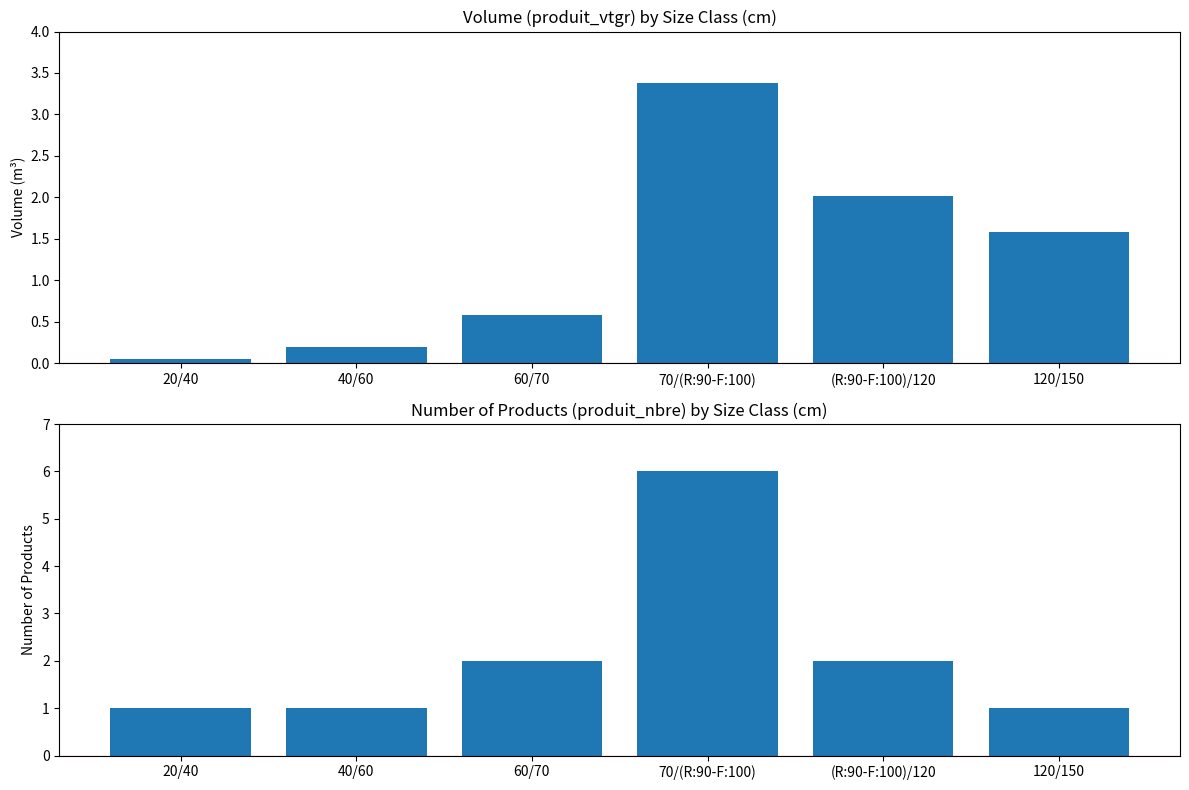

Reading left to right, transcribe all the data shown in this chart.

produit_vtgr: 20/40=0.1	40/60=0.2	60/70=0.6	70/(R:90-F:100)=3.4	(R:90-F:100)/120=2.0	120/150=1.6
produit_nbre: 20/40=1.0	40/60=1.0	60/70=2.0	70/(R:90-F:100)=6.0	(R:90-F:100)/120=2.0	120/150=1.0